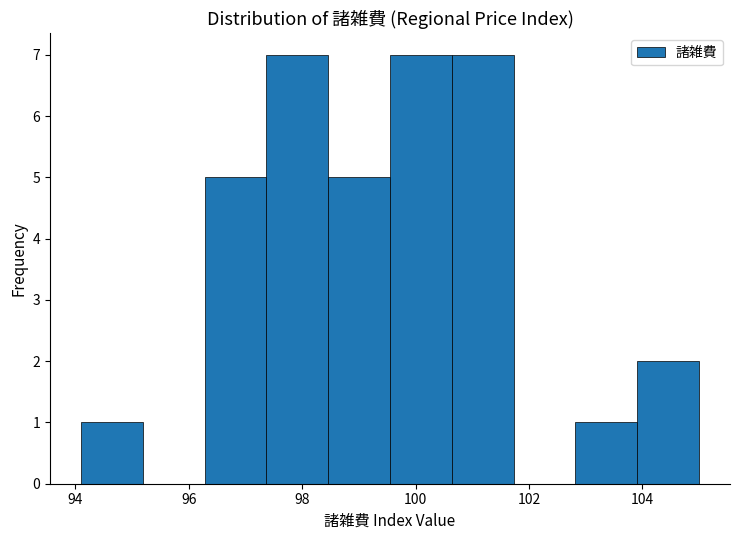

Reading left to right, list every bar in this chart as the range it spans on the x-axis followed by its height. Neither the bar edges nor the heights are printed on the chart, so give them approximately, as read against the axes.

94.2 to 95.2: 1
95.2 to 96.2: 0
96.2 to 97.4: 5
97.4 to 98.4: 7
98.4 to 99.6: 5
99.6 to 100.6: 7
100.6 to 101.8: 7
101.8 to 102.8: 0
102.8 to 104.0: 1
104.0 to 105.0: 2